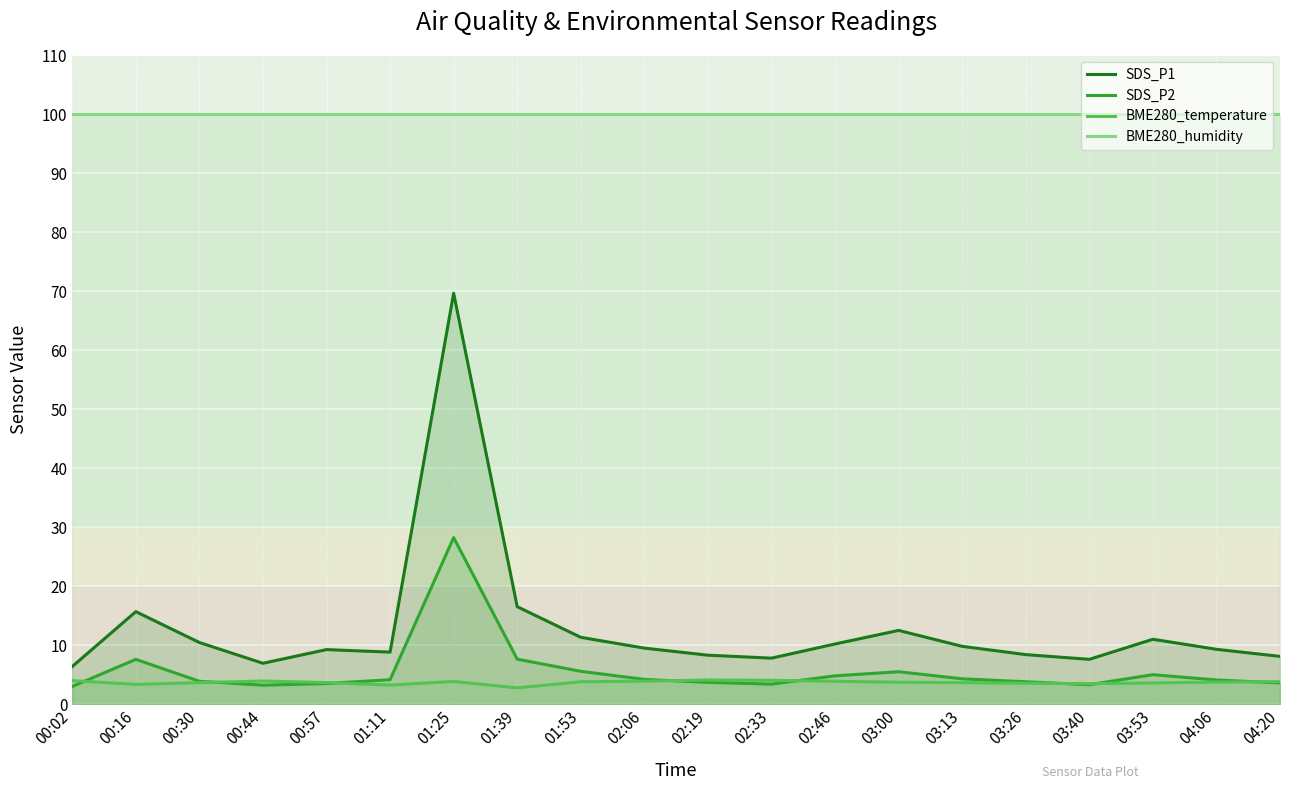

What is the label of the 15th point from the right?

01:11